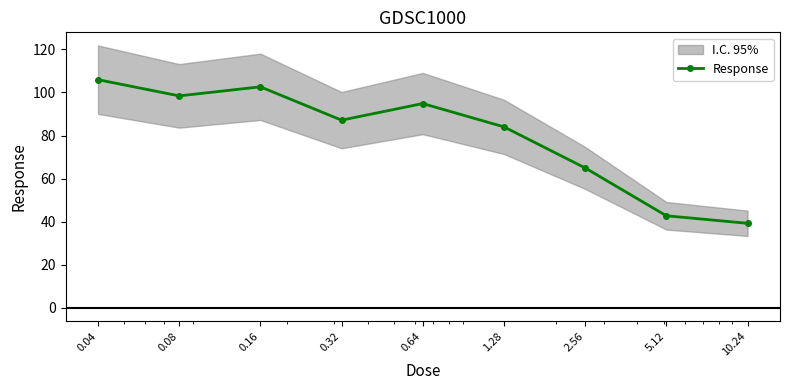

Reading left to right, what are all the values shown in this chart?

105.9	98.4	102.6	87.1	94.9	84.0	65.0	42.7	39.2